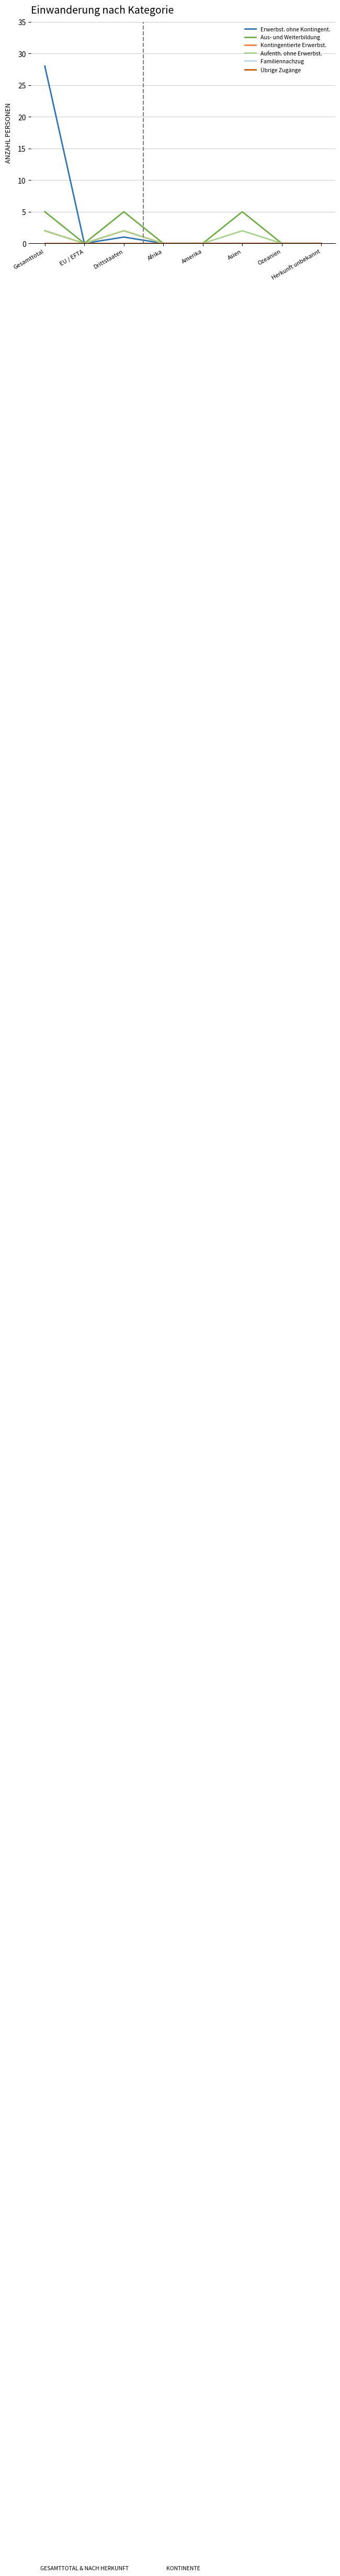

Is it true that Aufenth. ohne Erwerbst. equals 1 at Herkunft unbekannt?

False